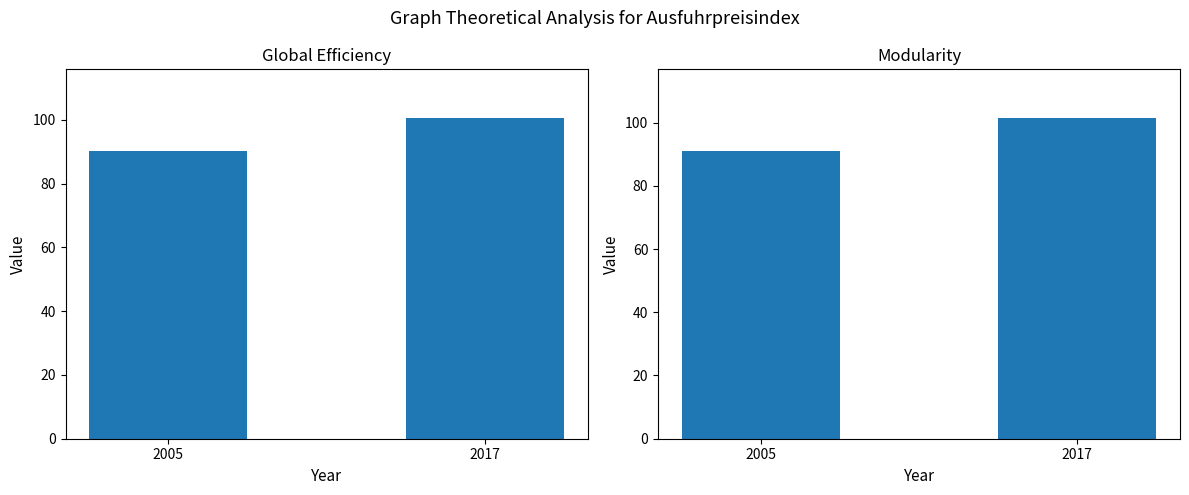

What is the total value across all series at 2017?

202.3